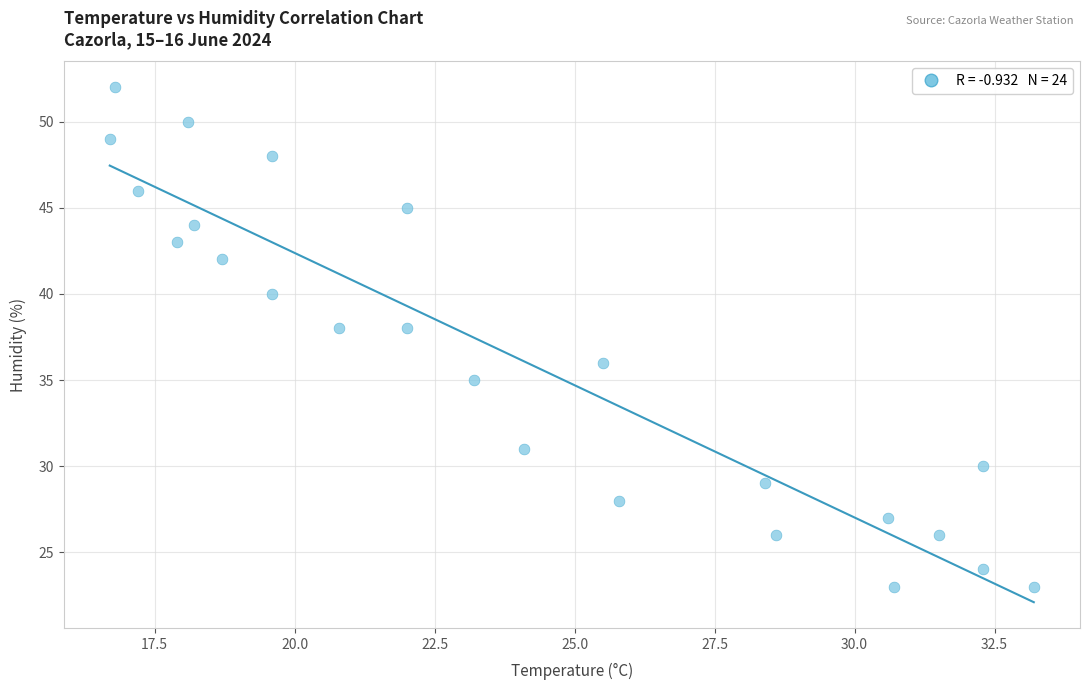

What is the range of Y values (max minus min)?

29